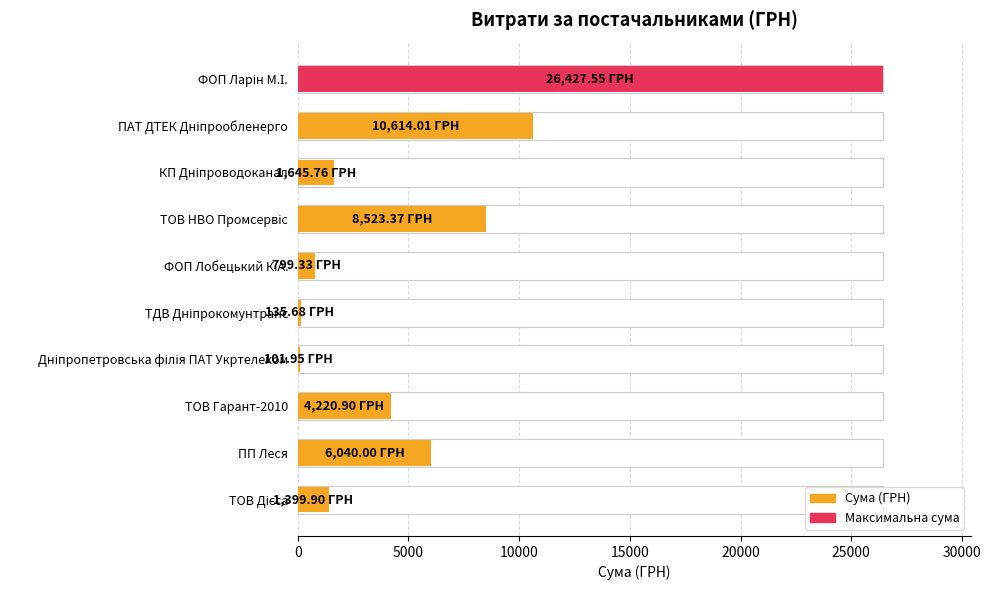

Which has a higher value, ТОВ Гарант-2010 or ТДВ Дніпрокомунтранс?

ТОВ Гарант-2010